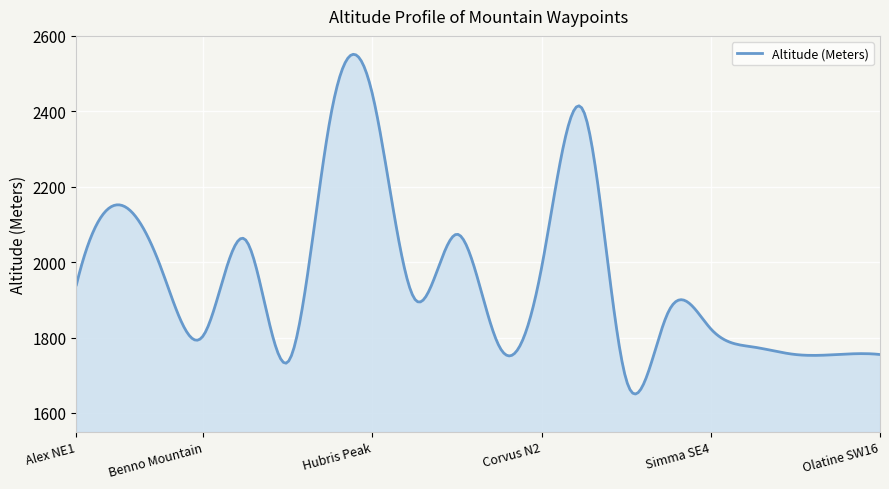

How many lines are shown in the chart?

1